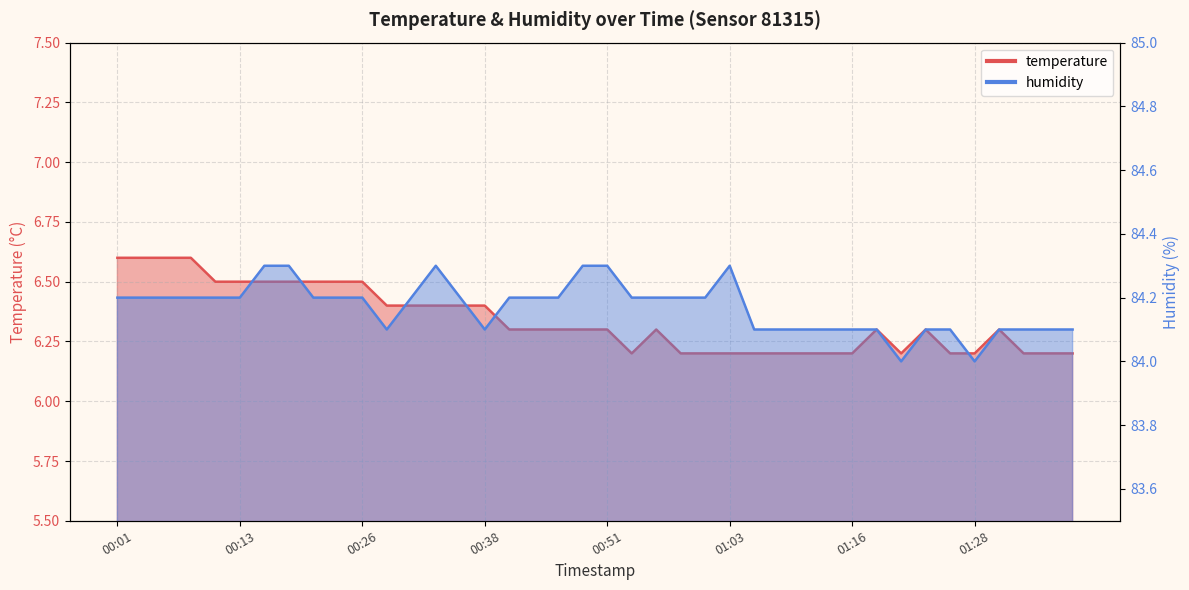

Count the temperature values in the range 6 to 7.

40